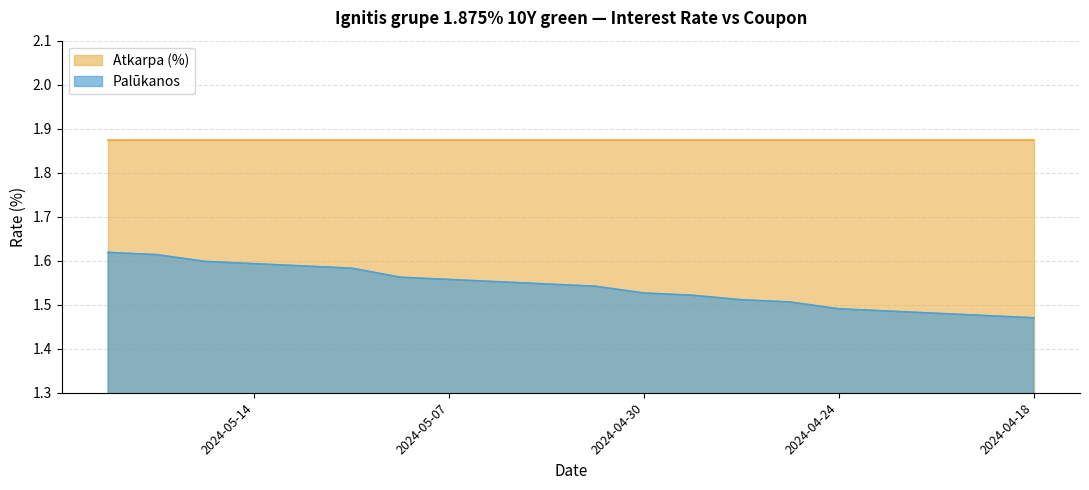

What is the spread (max minus min) of values at 2024-04-18?

0.4